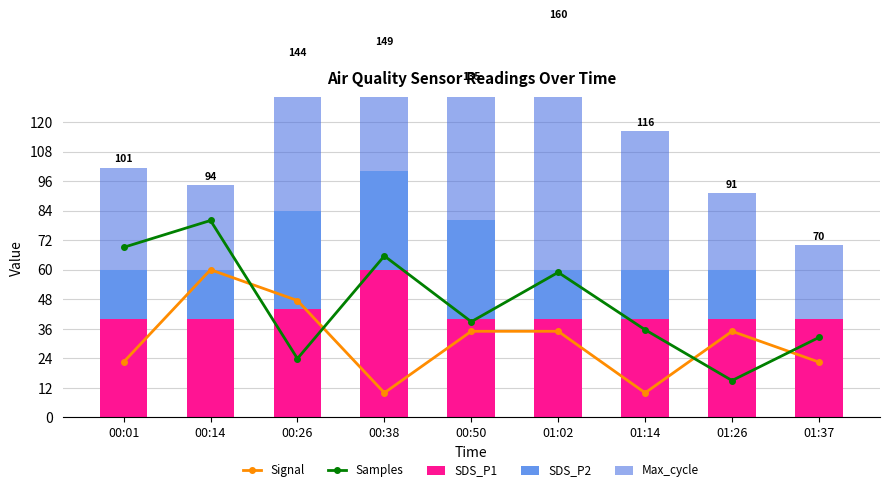

What value does the SDS_P1 series have at 01:02?

40.0